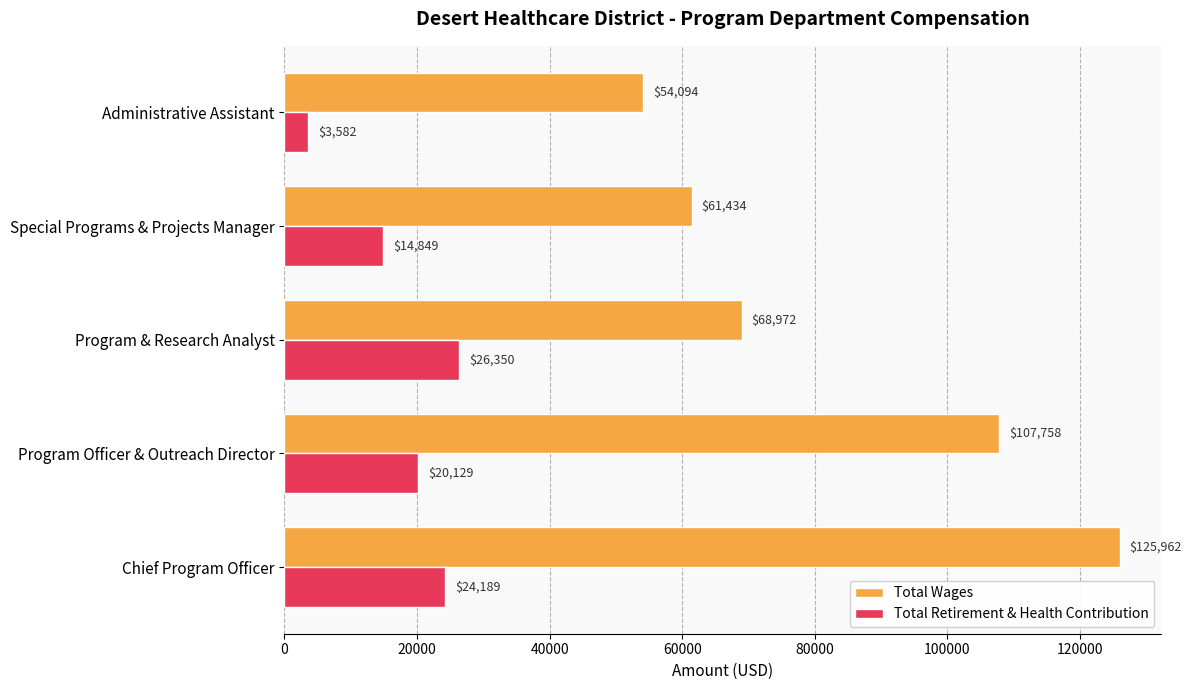

Where is Total Wages nearest to the value 90028?

Program Officer & Outreach Director